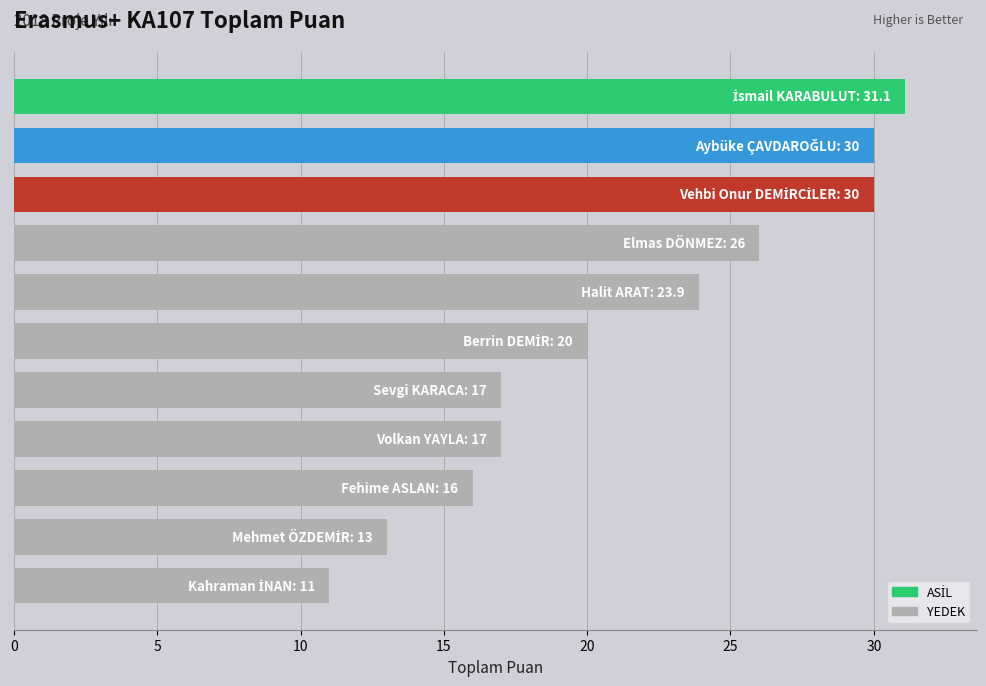

Are the bars grouped side by side (vs. stacked)?

No